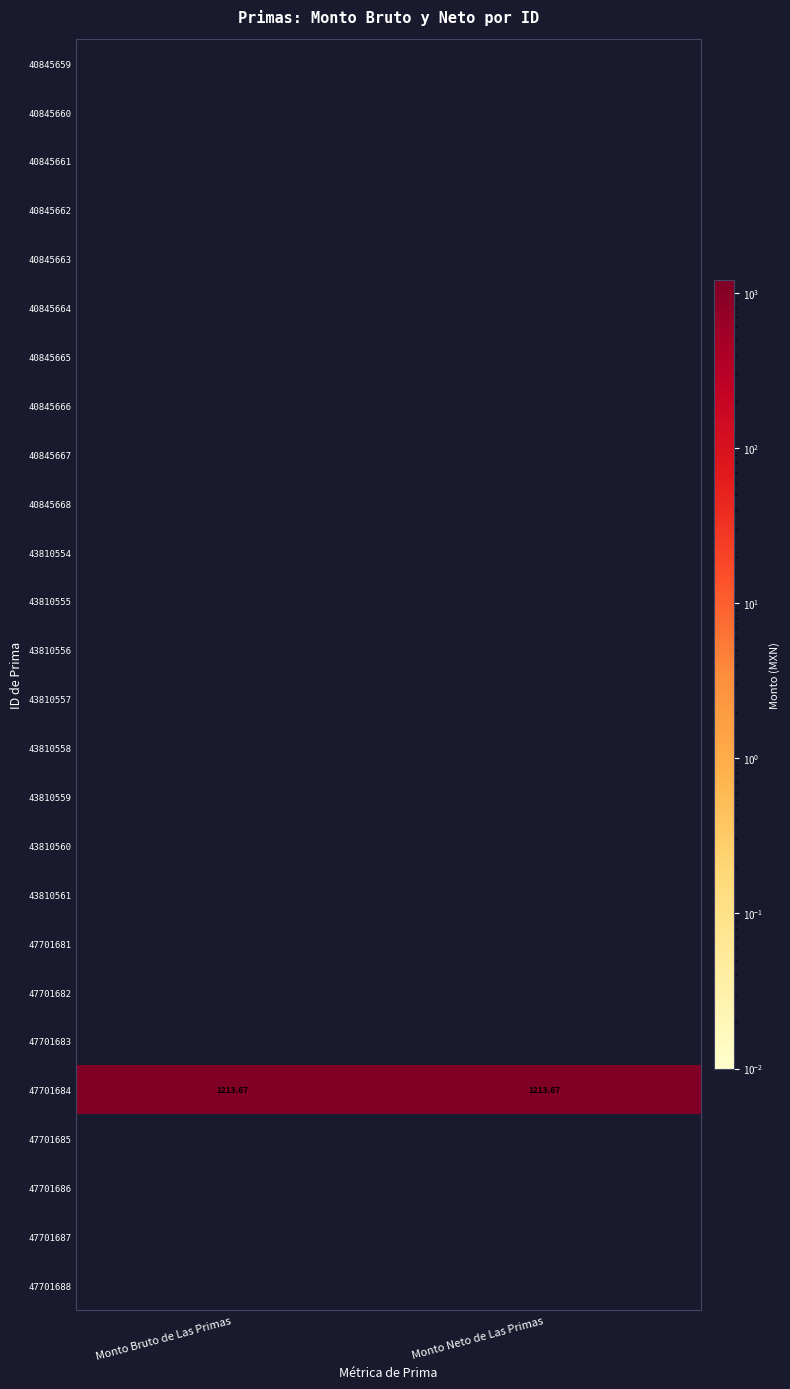

What is the maximum value shown in the chart?

1213.7